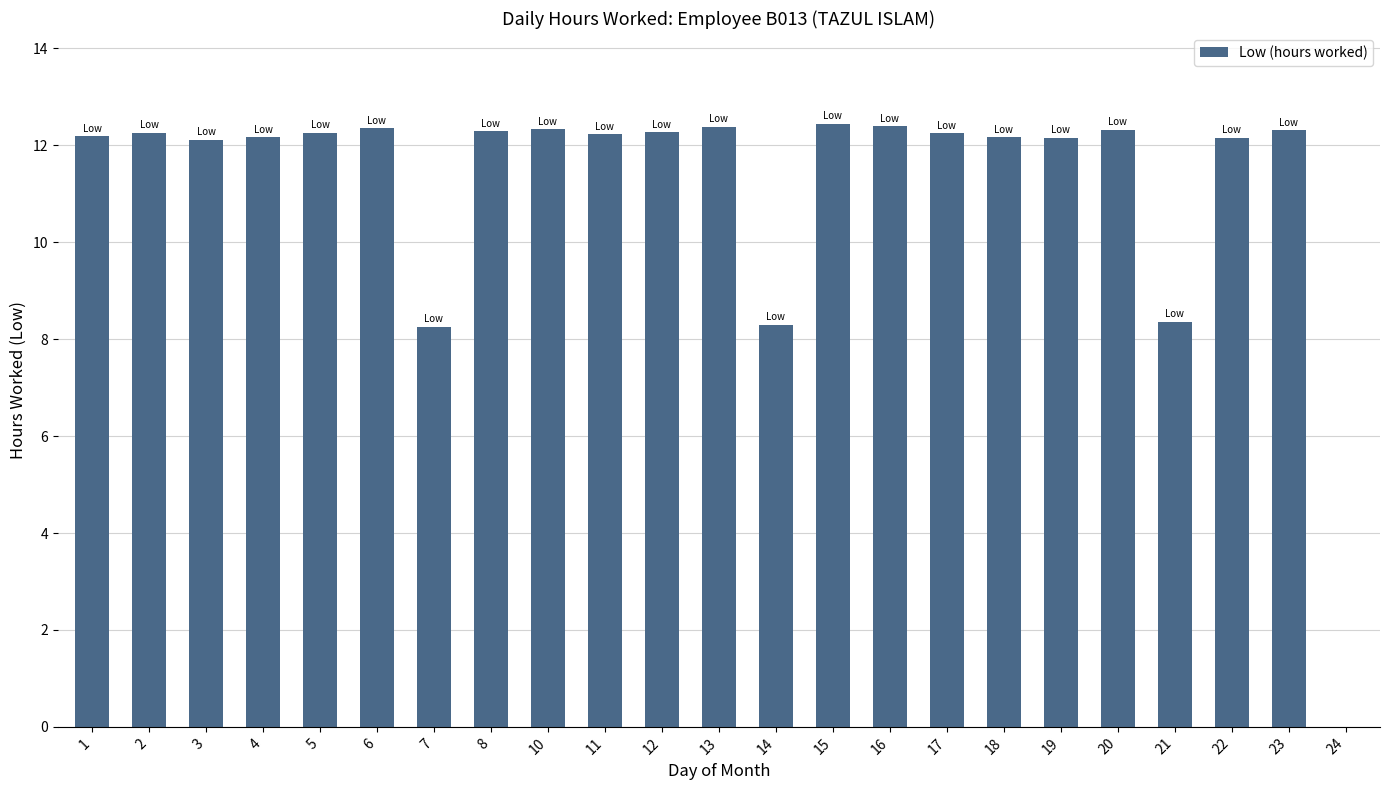

Approximately how many times larger is the value at 8 compared to 11?

1.0